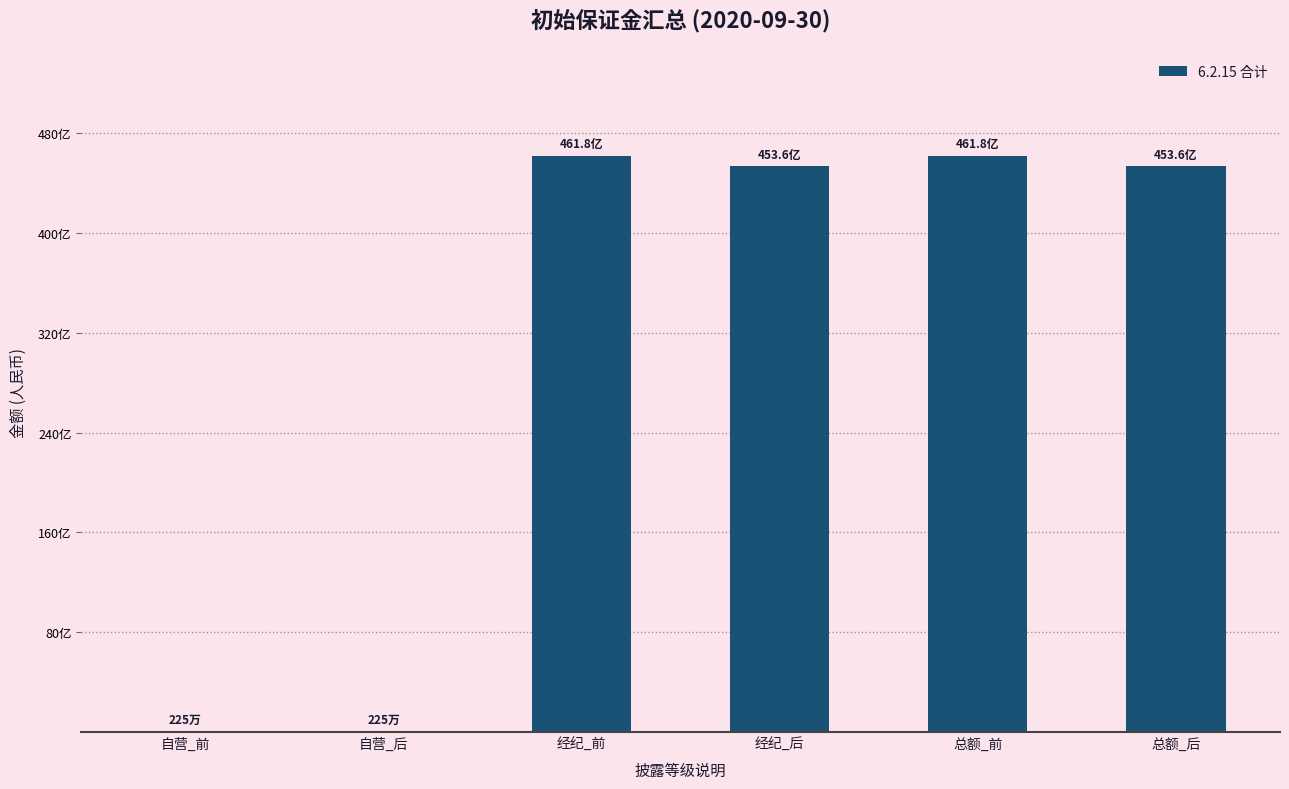

What is the change in value from 自营_前 to 总额_后?

+45361833239.2